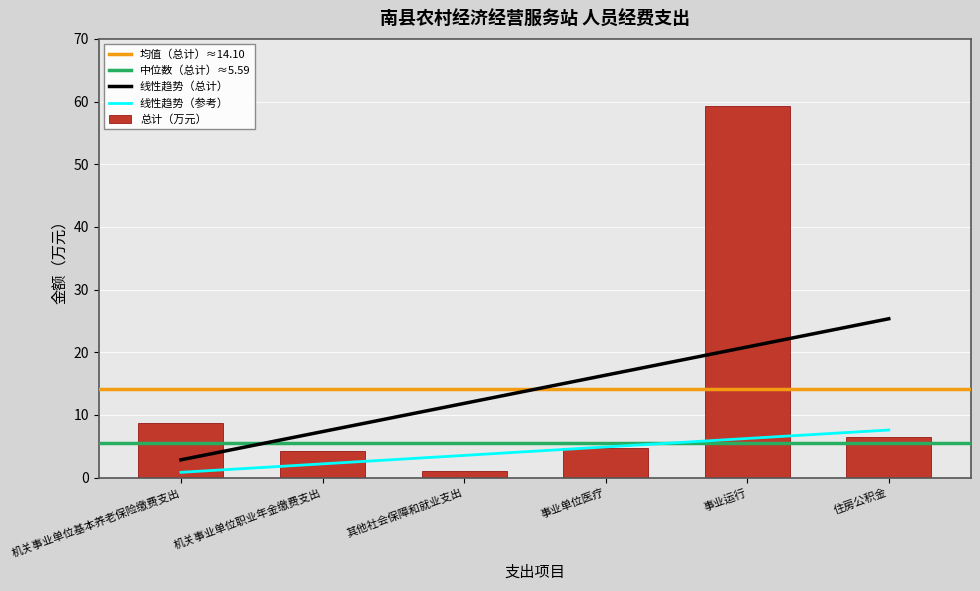

What is the label of the 2nd bar from the right?

事业运行